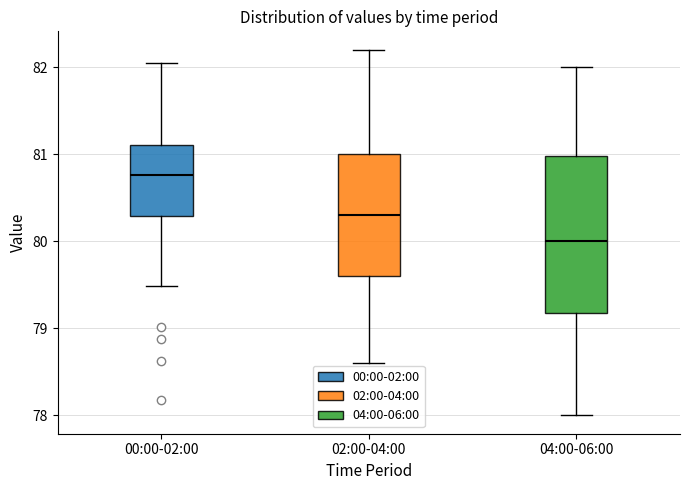

Reading left to right, transcribe this box plot: for each box, give where its median line is, the range the box spans, and where its two whiskers end, as read against the y-axis. The values are not printed on the chart, so give them approximately, as read against the axis.

00:00-02:00: median 80.8, box 80.3 to 81.1, whiskers 79.5 to 82.1
02:00-04:00: median 80.3, box 79.6 to 81.0, whiskers 78.6 to 82.2
04:00-06:00: median 80.0, box 79.2 to 81.0, whiskers 78.0 to 82.0